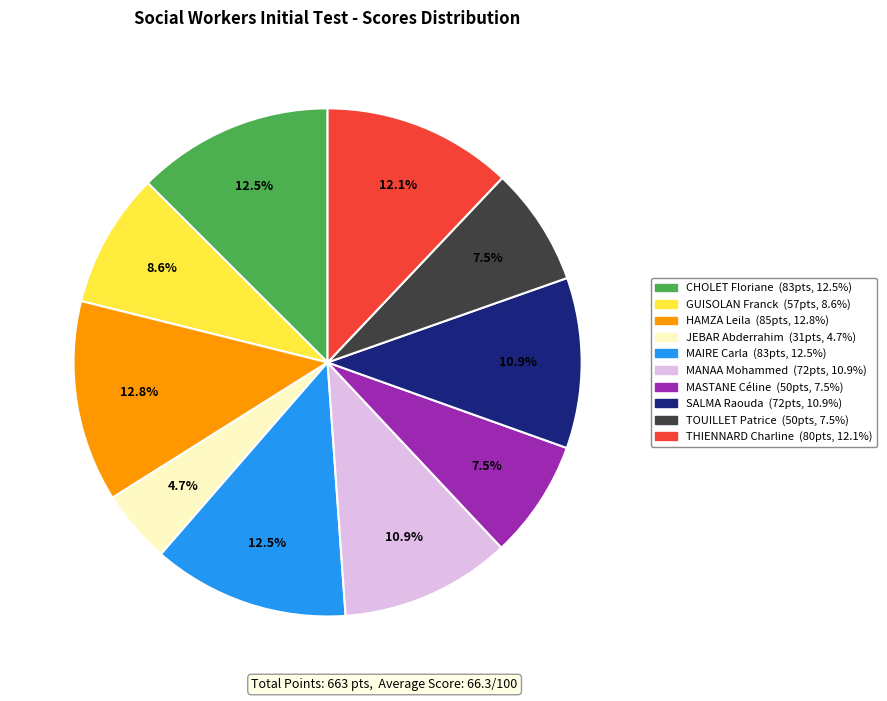

Is there a majority slice in this chart?

No